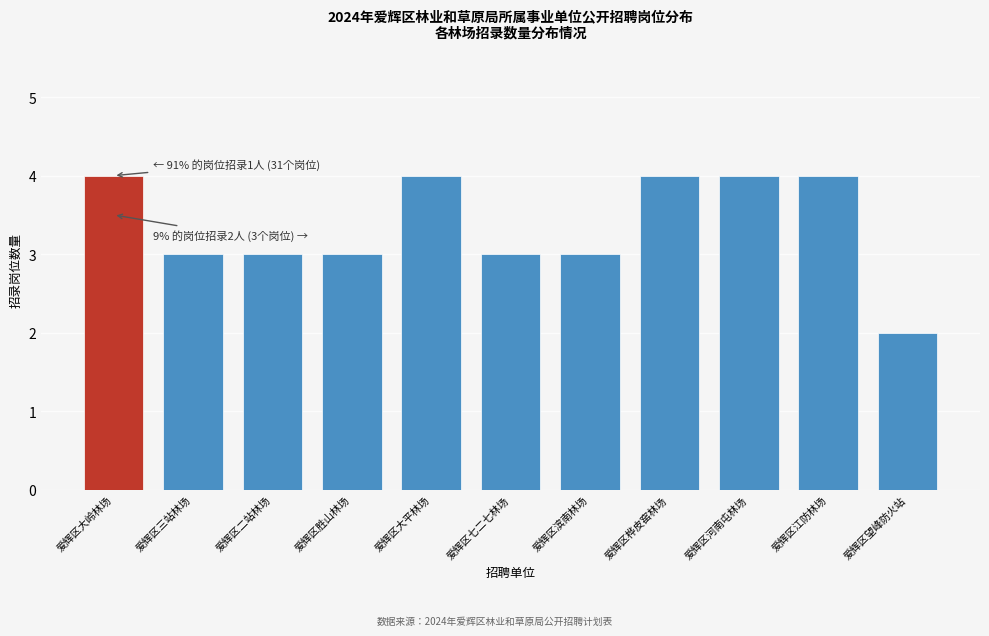

Reading left to right, list all the values displayed in this chart.

4	3	3	3	4	3	3	4	4	4	2